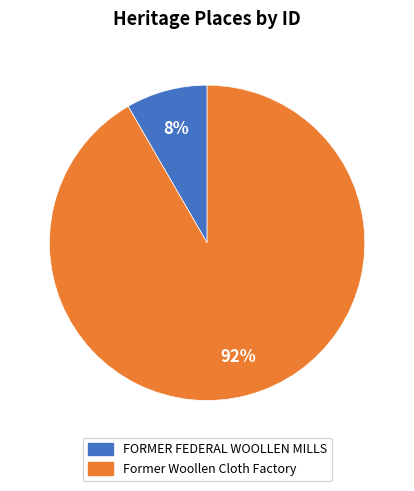

How many segments does this pie chart have?

2